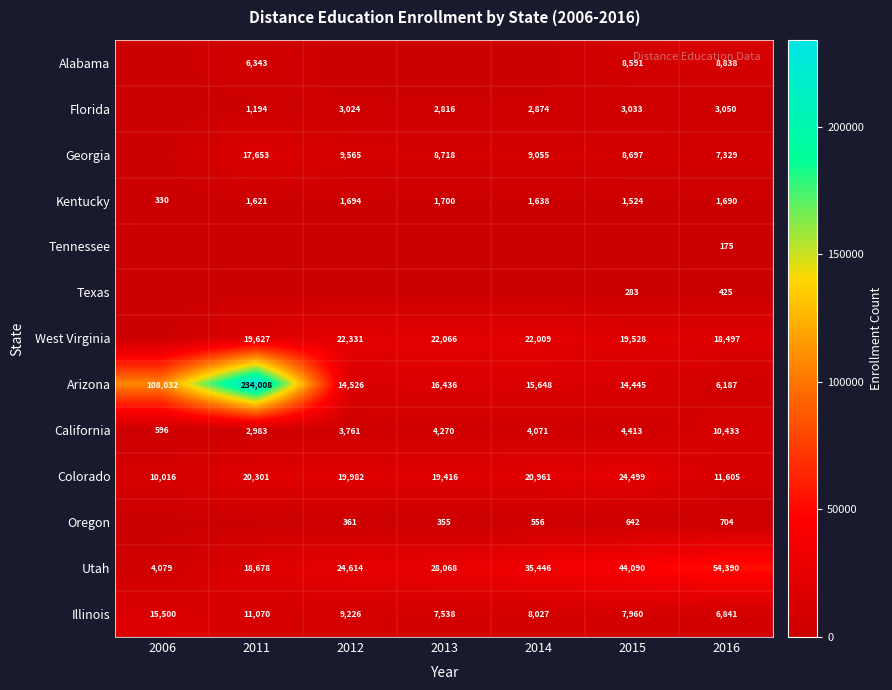

Which has a higher value, 2014 or 2016?

2016